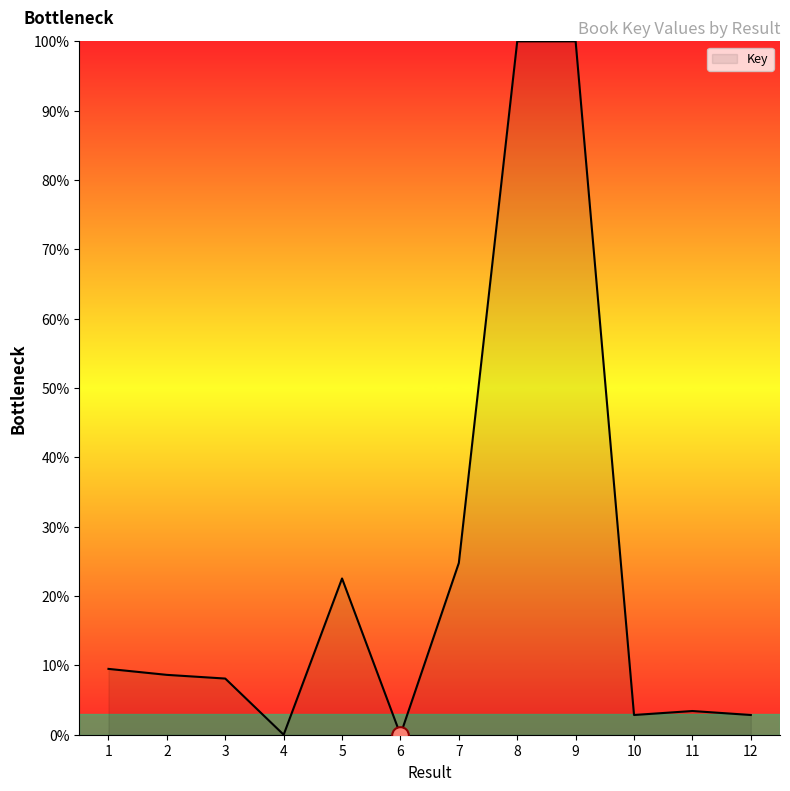

What is the greatest value displayed?

100.0